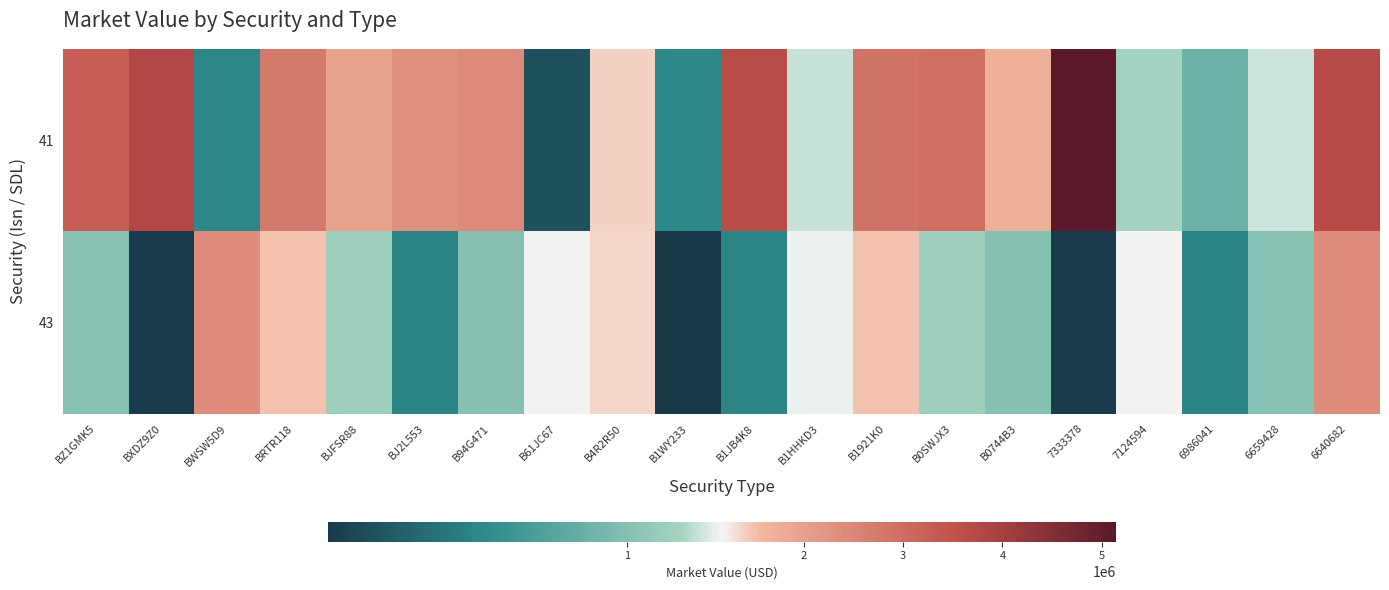

Which series changed the most between BZ1GMK5 and B1921K0?

43